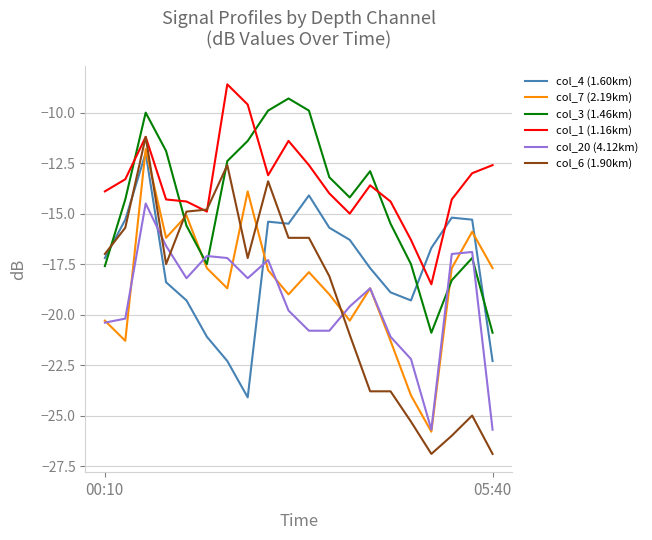

What is the sum of all col_3 (1.46km) values?

-290.4